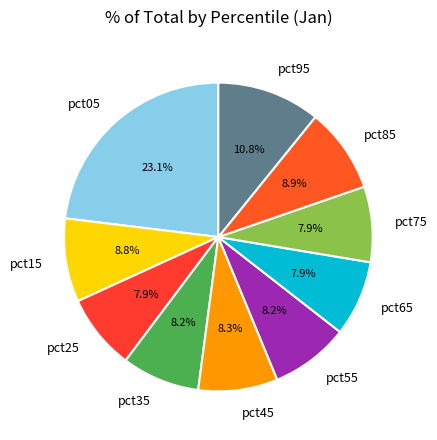

What percentage is NOT represented by pct55?

91.8%